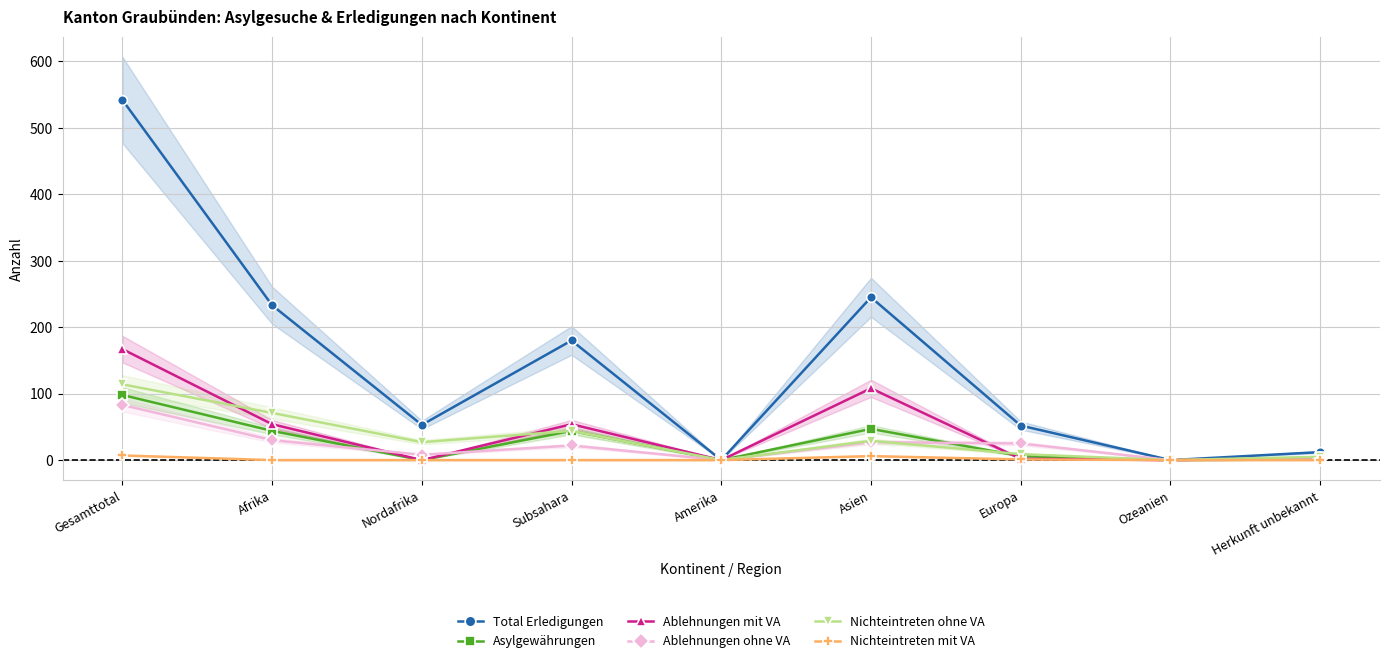

The Ablehnungen ohne VA series shows 143 at Gesamttotal. True or false?

False